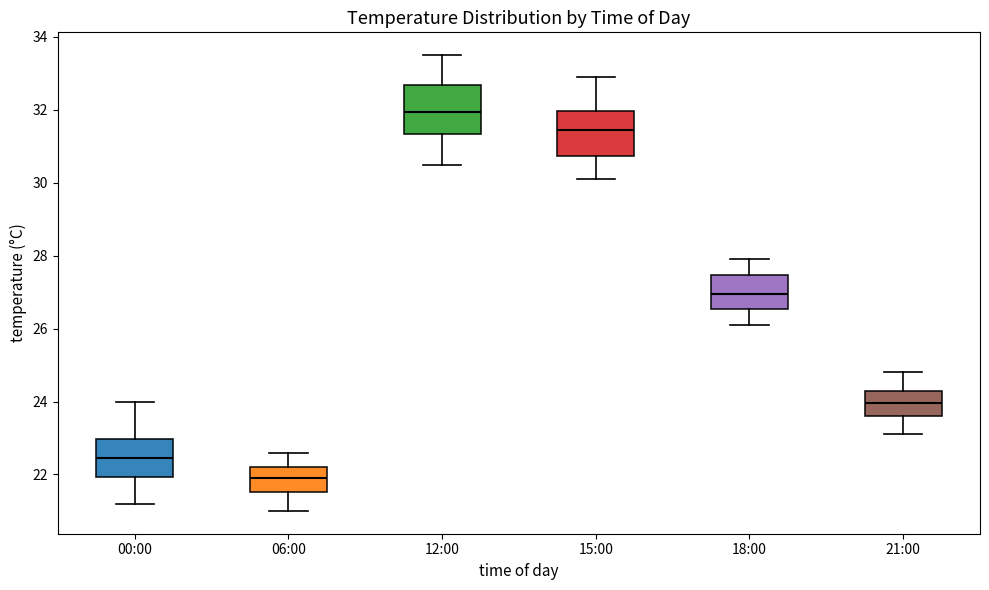

Reading left to right, read every box against the y-axis: the position of its median line, the range the box covers, and the ends of its whiskers. The values are not printed on the chart, so give them approximately, as read against the axis.

00:00: median 22.4, box 22.0 to 23.0, whiskers 21.2 to 24.0
06:00: median 22.0, box 21.6 to 22.2, whiskers 21.0 to 22.6
12:00: median 32.0, box 31.4 to 32.6, whiskers 30.6 to 33.6
15:00: median 31.4, box 30.8 to 32.0, whiskers 30.2 to 33.0
18:00: median 27.0, box 26.6 to 27.4, whiskers 26.2 to 28.0
21:00: median 24.0, box 23.6 to 24.4, whiskers 23.2 to 24.8